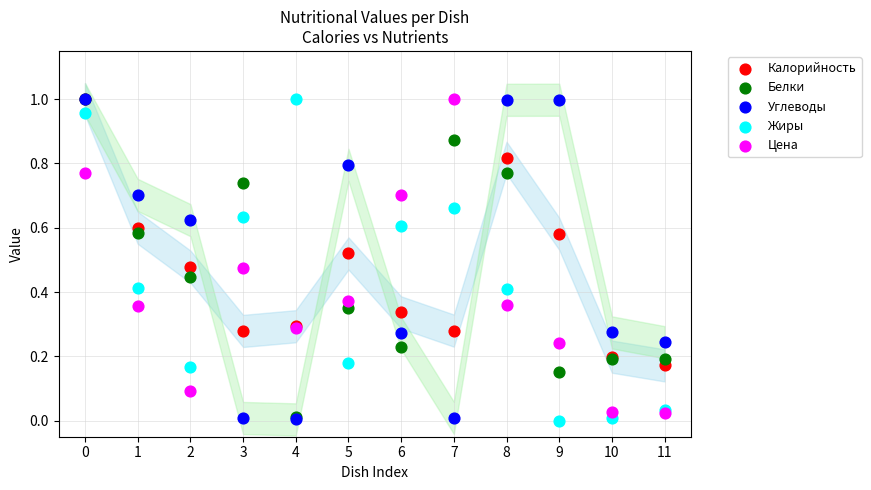

What are all the series names shown in the legend?

Калорийность, Белки, Углеводы, Жиры, Цена